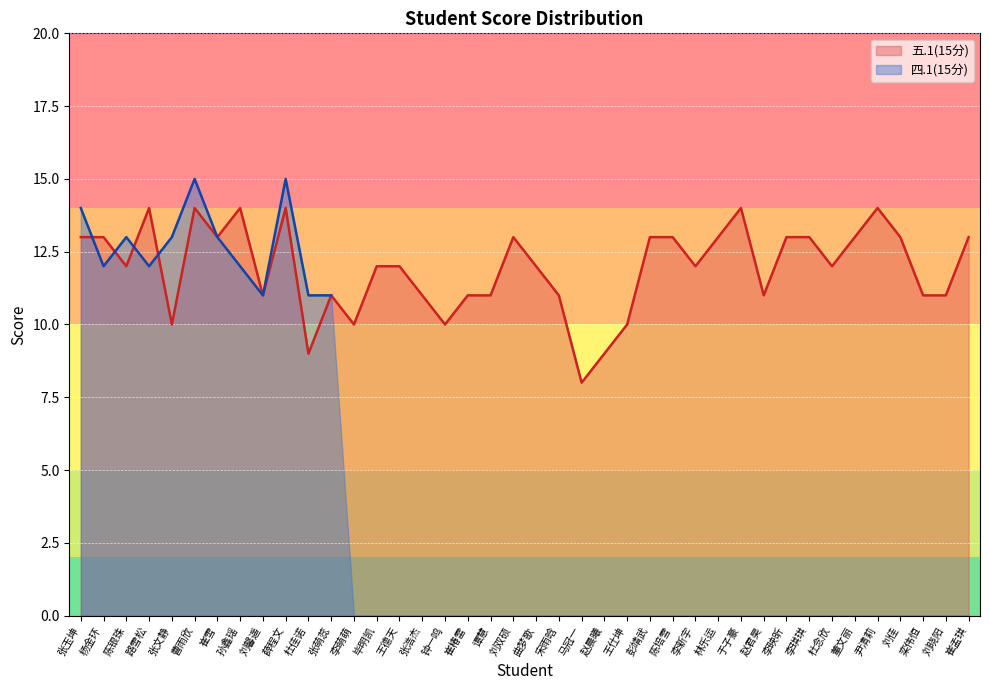

List the labels in order of value, smallest first.

马冠一, 杜佳诺, 赵晨曦, 张文静, 李萌萌, 钟一鸣, 王仕坤, 刘馨遥, 张萌蕊, 张浩杰, 崔椿雷, 谭慧, 宋雨晗, 赵君昊, 栾伟恒, 刘晓阳, 陈银珠, 毕明凯, 王德天, 曲梦歌, 李新宇, 杜念欣, 张玉坤, 杨金环, 崔雪, 刘双硕, 彭靖武, 陈培雪, 林乐运, 李映昕, 李琪琪, 董文丽, 刘佳, 崔孟琪, 路雪松, 曹雨欣, 孙鑫瑶, 薛程文, 于子豪, 尹清莉